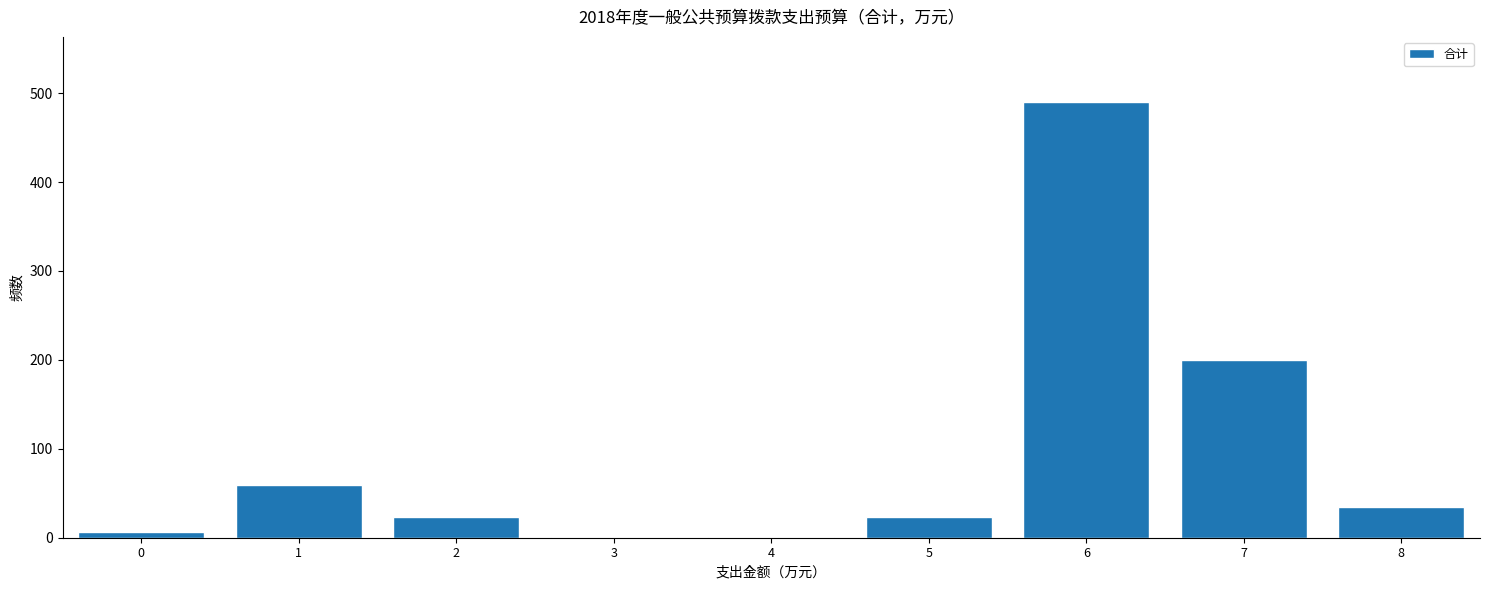

What is the sum of all values?

838.4